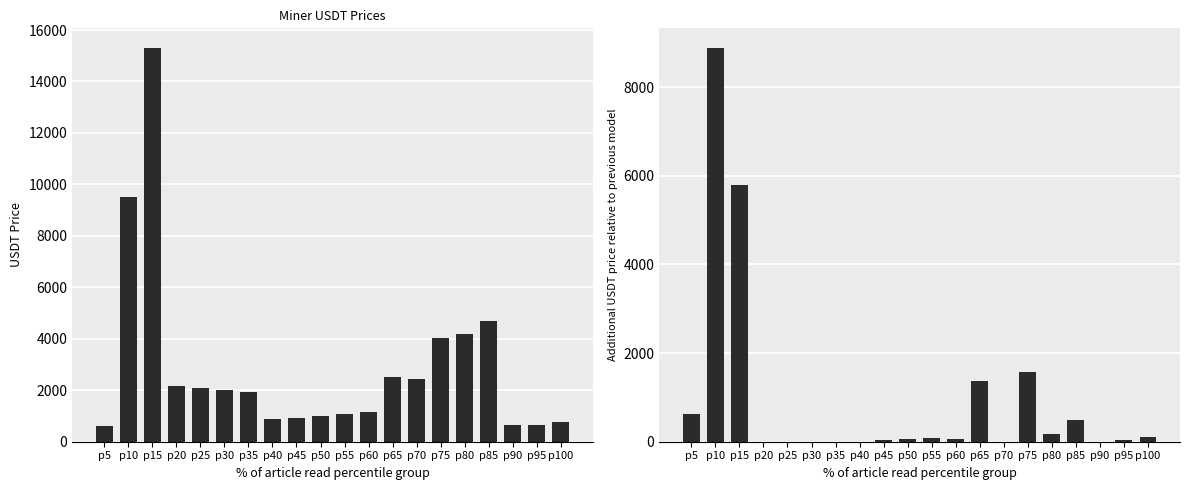

Between p15 and p65, which is larger?

p15